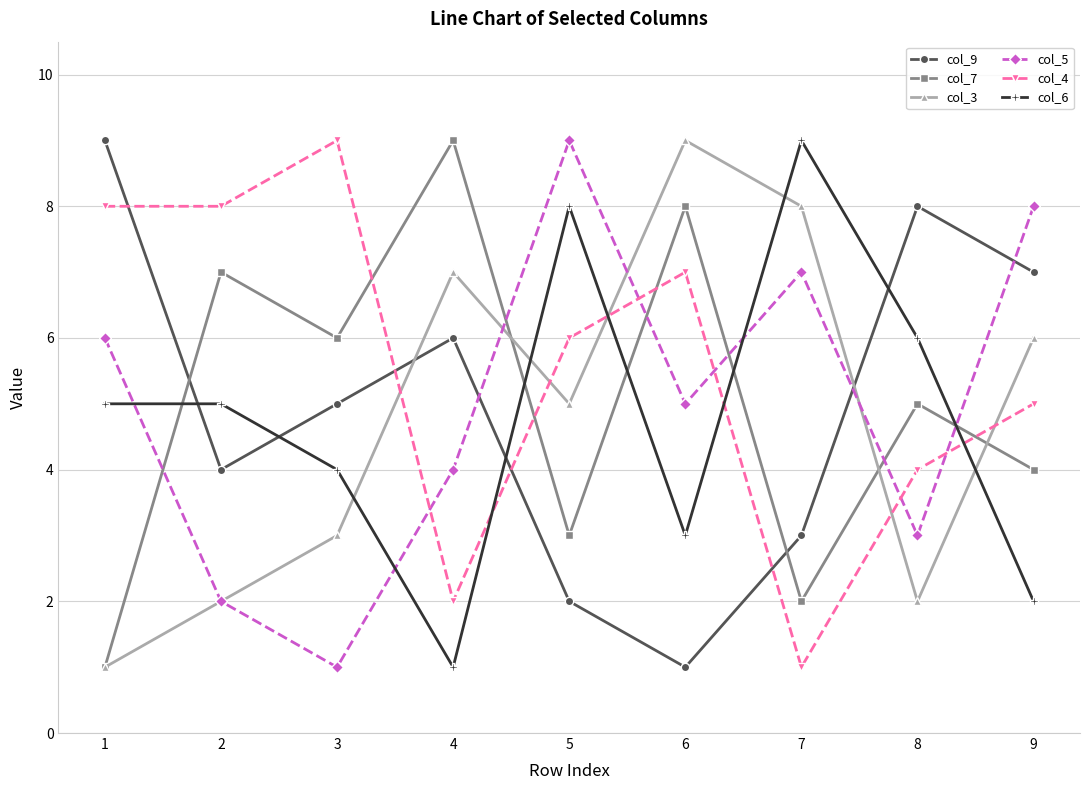

What is the average value of the col_7 series?

5